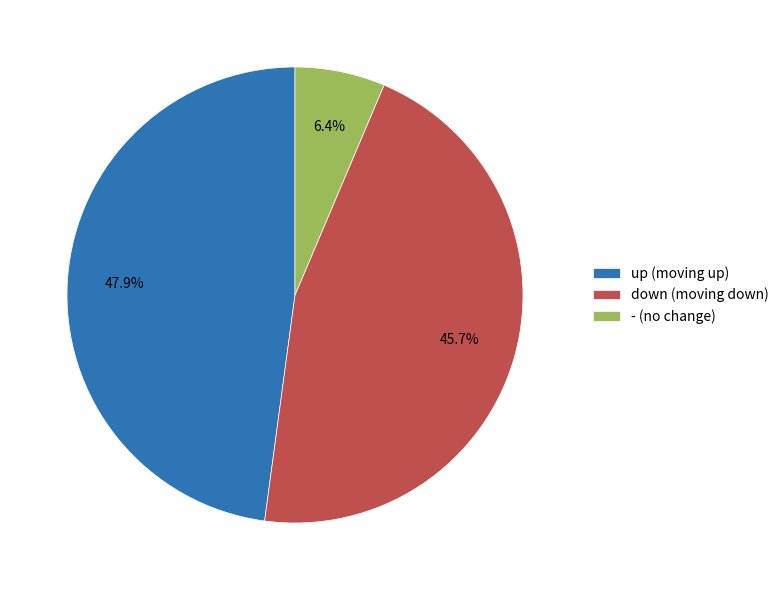

Which slice is the smallest?

-